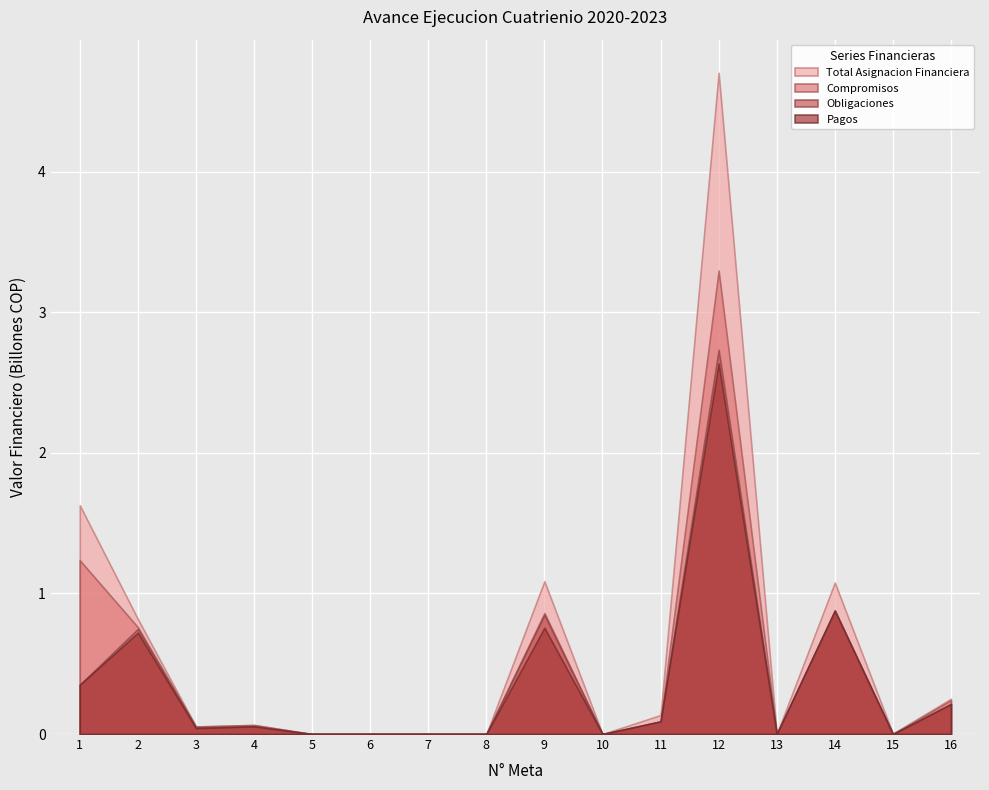

Between 12 and 15, which series saw the biggest shift?

Total Asignacion Financiera